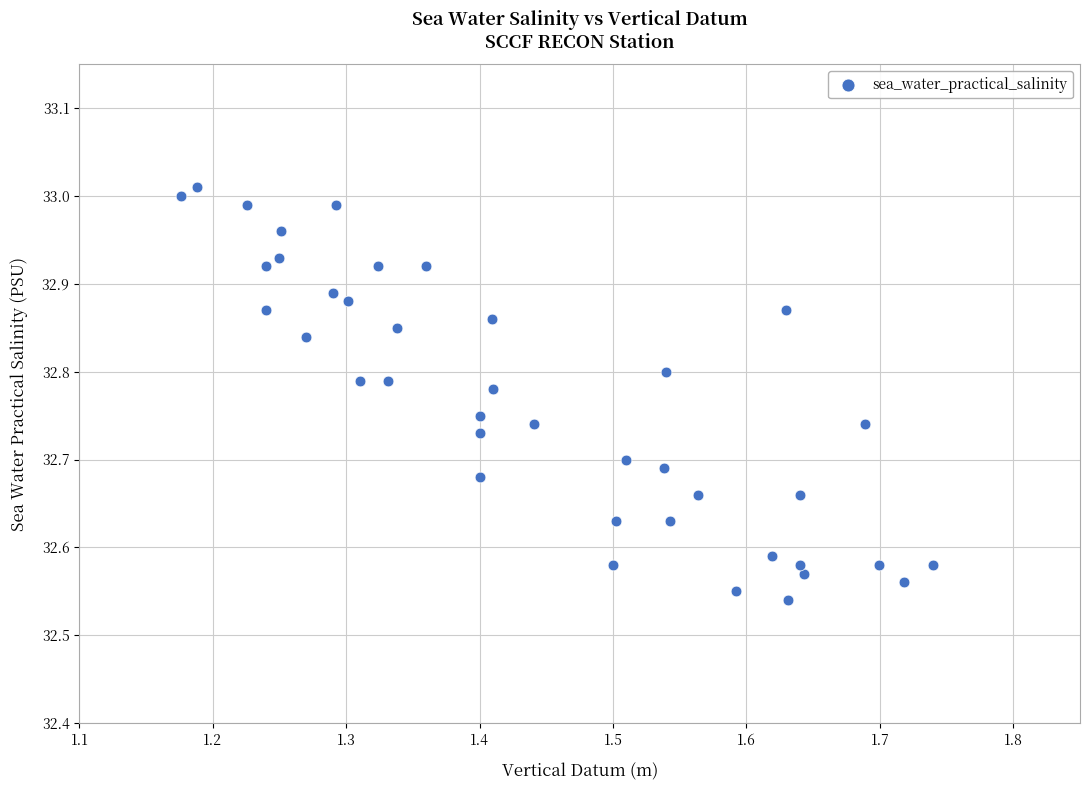

What is the range of Y values (max minus min)?

0.5